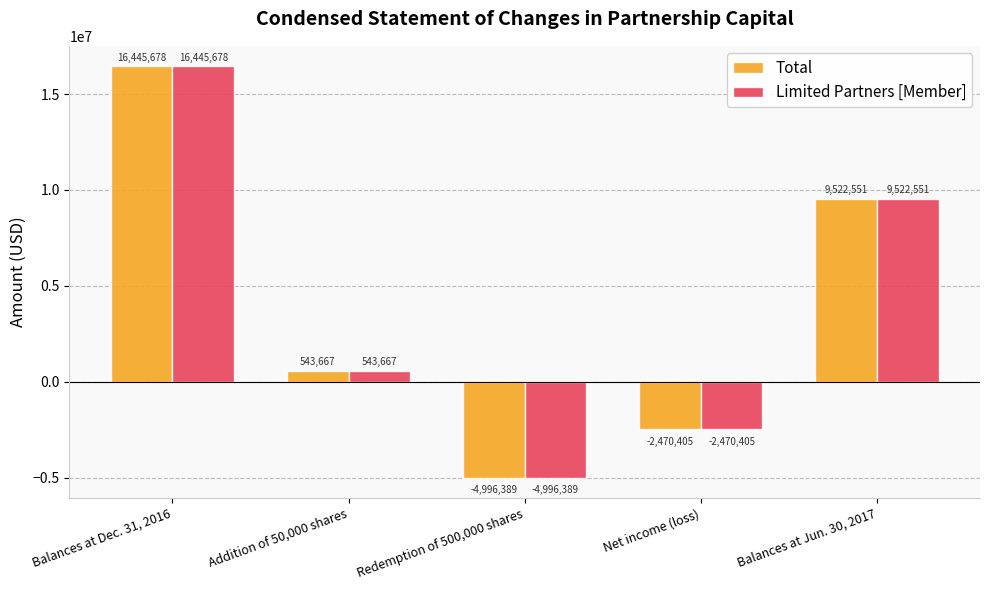

At which label is Total closest to 5724644?

Balances at Jun. 30, 2017